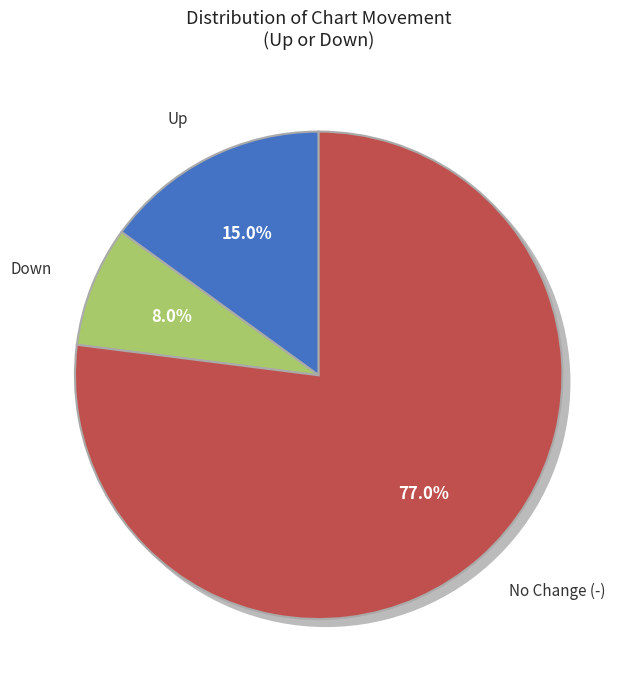

To the nearest percent, what is the difference between the up and - slice percentages?

62%